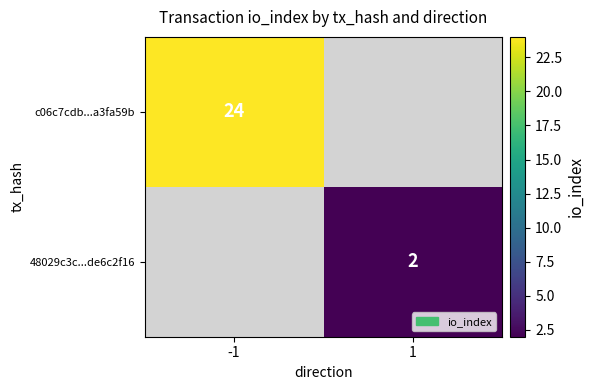

The c06c7cdb...a3fa59b series shows 33 at -1. True or false?

False